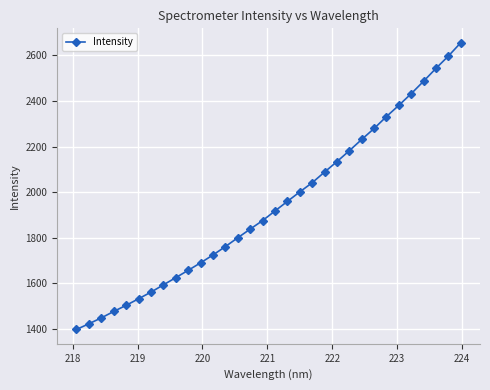

Is this an area chart (filled region under the line)?

No